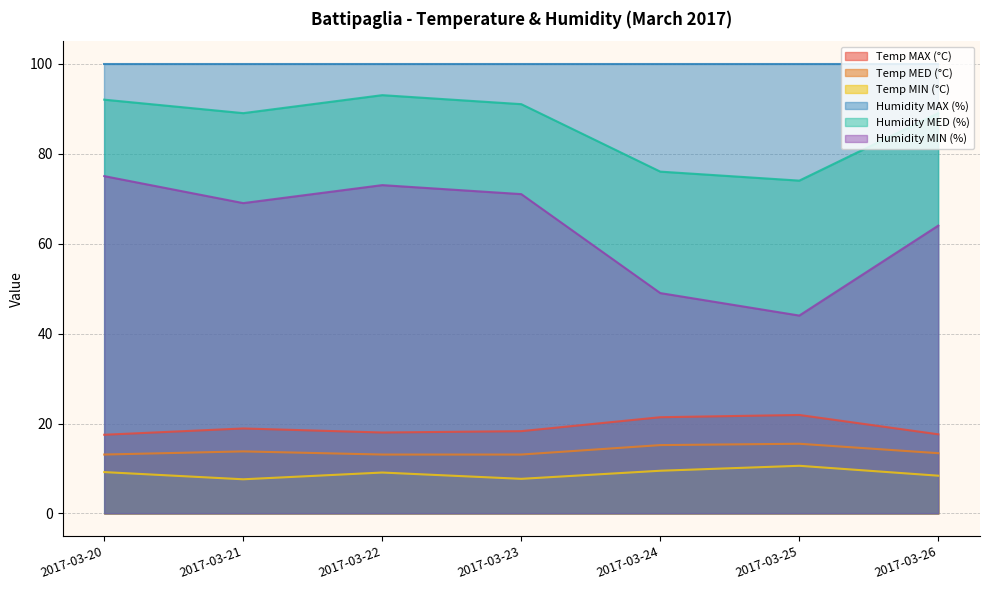

What is the value of the Temp MIN (°C) point at the 6th from the left?

10.6